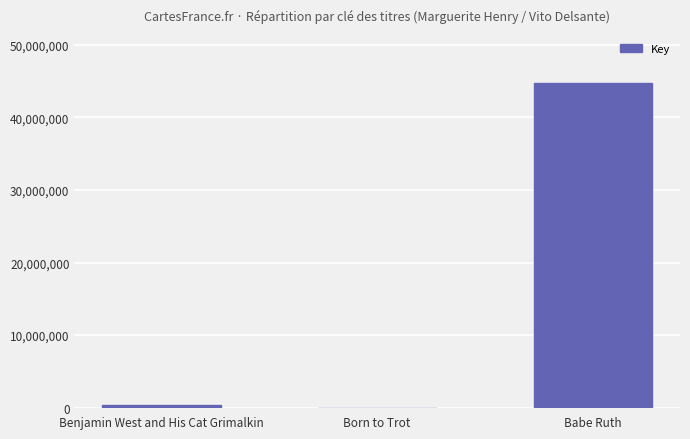

Count the number of data series in this chart.

1